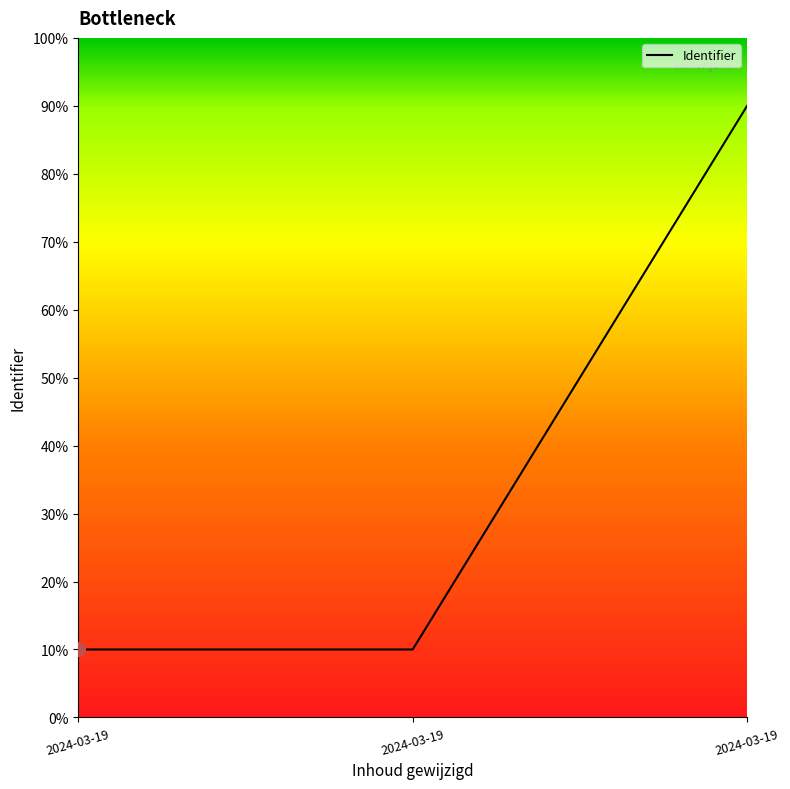

How many categories are shown in the chart?

3